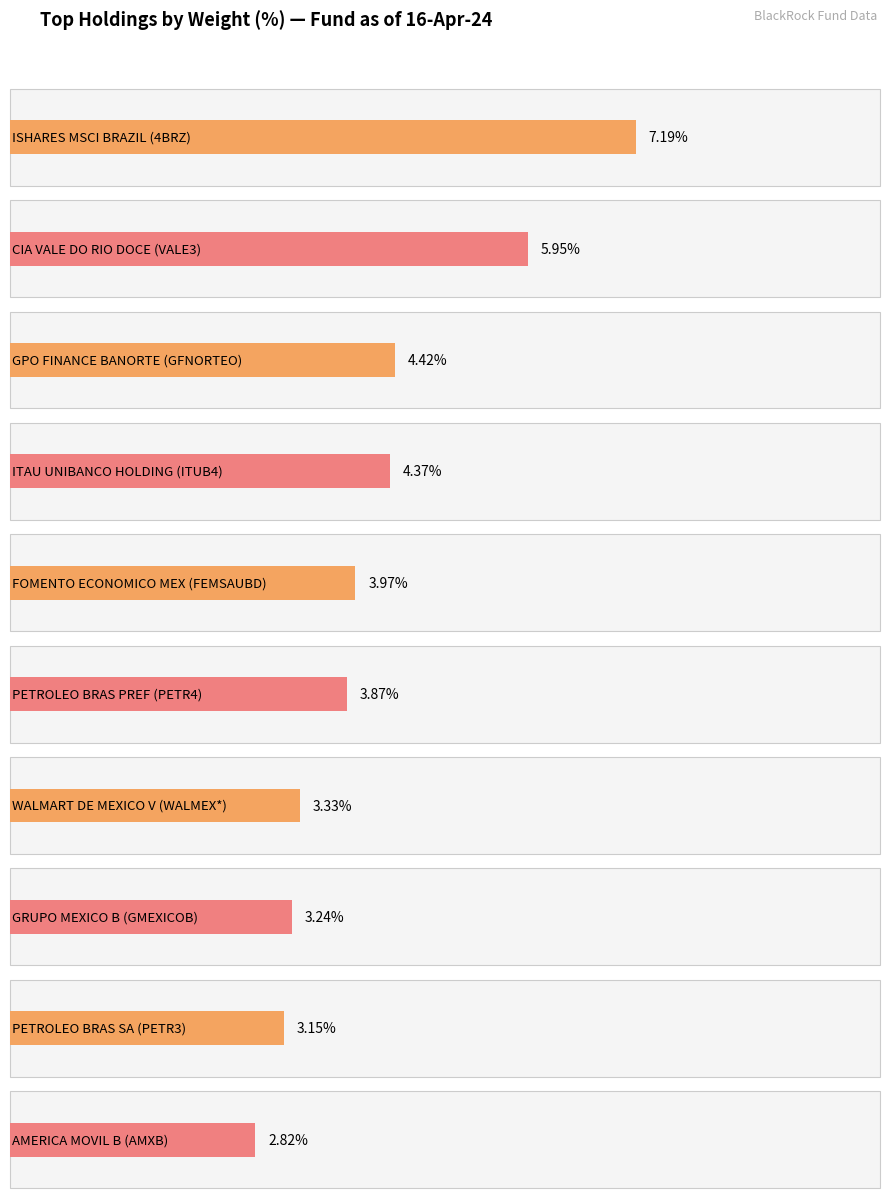

True or false: the data shows 7.1 at Financials.

False